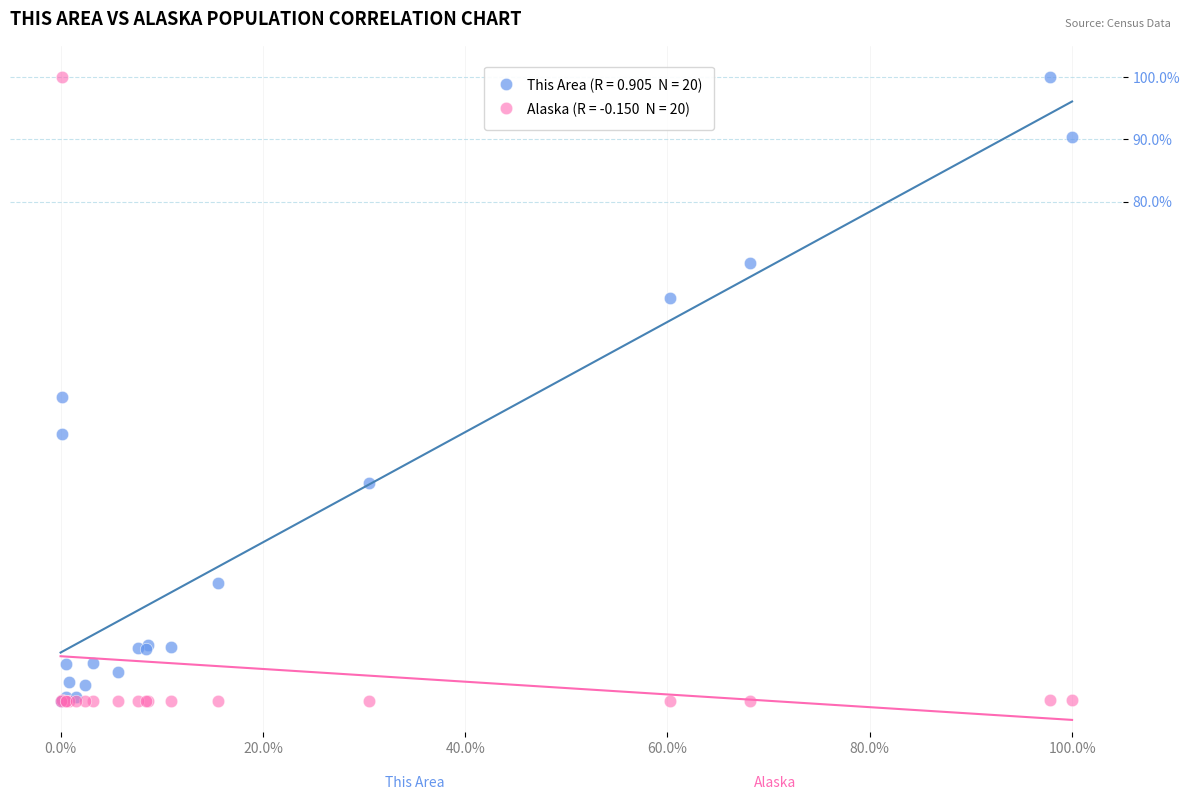

Across all series, what Y value is closest to 50?

48.8